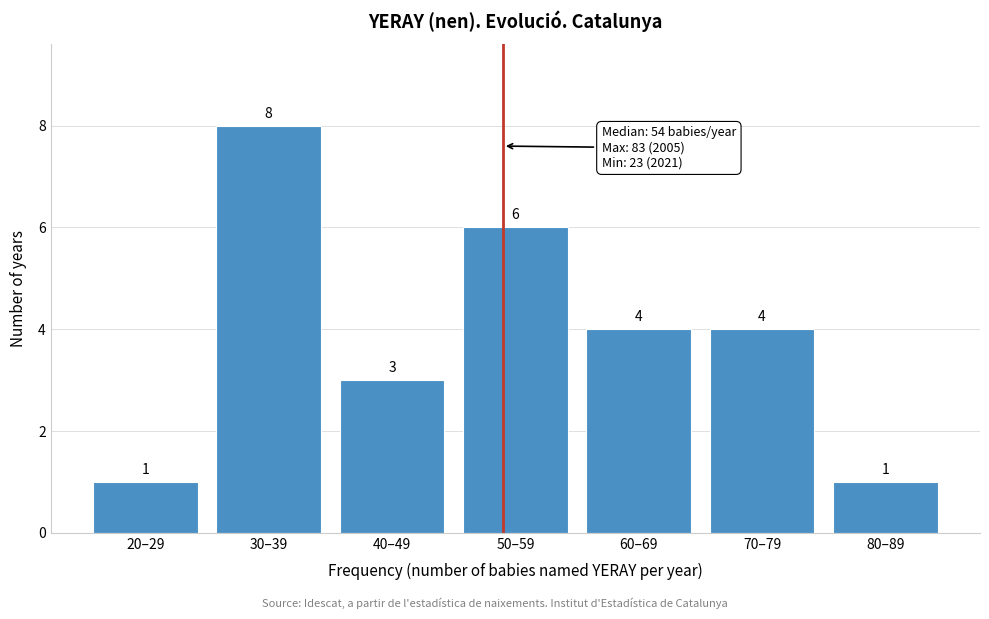

Reading left to right, transcribe all the data shown in this chart.

20–29=1	30–39=8	40–49=3	50–59=6	60–69=4	70–79=4	80–89=1